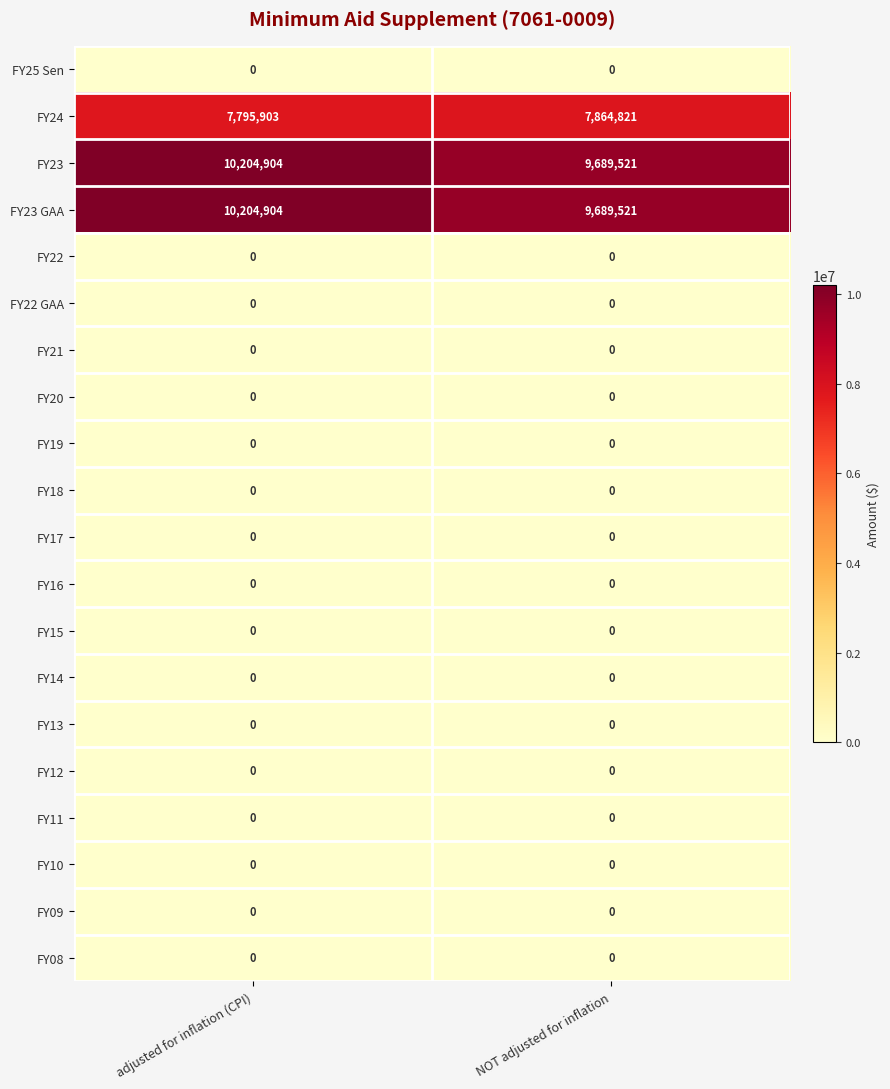

At which category does the chart reach its peak across all series?

adjusted for inflation (CPI)